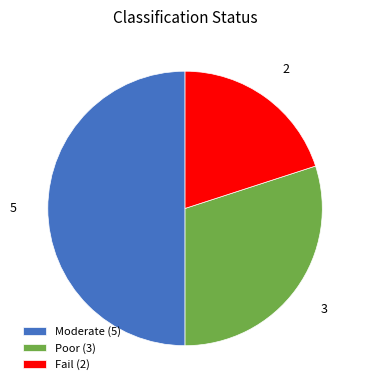

Do Fail (2) and Moderate (5) together represent more than half of the pie?

Yes